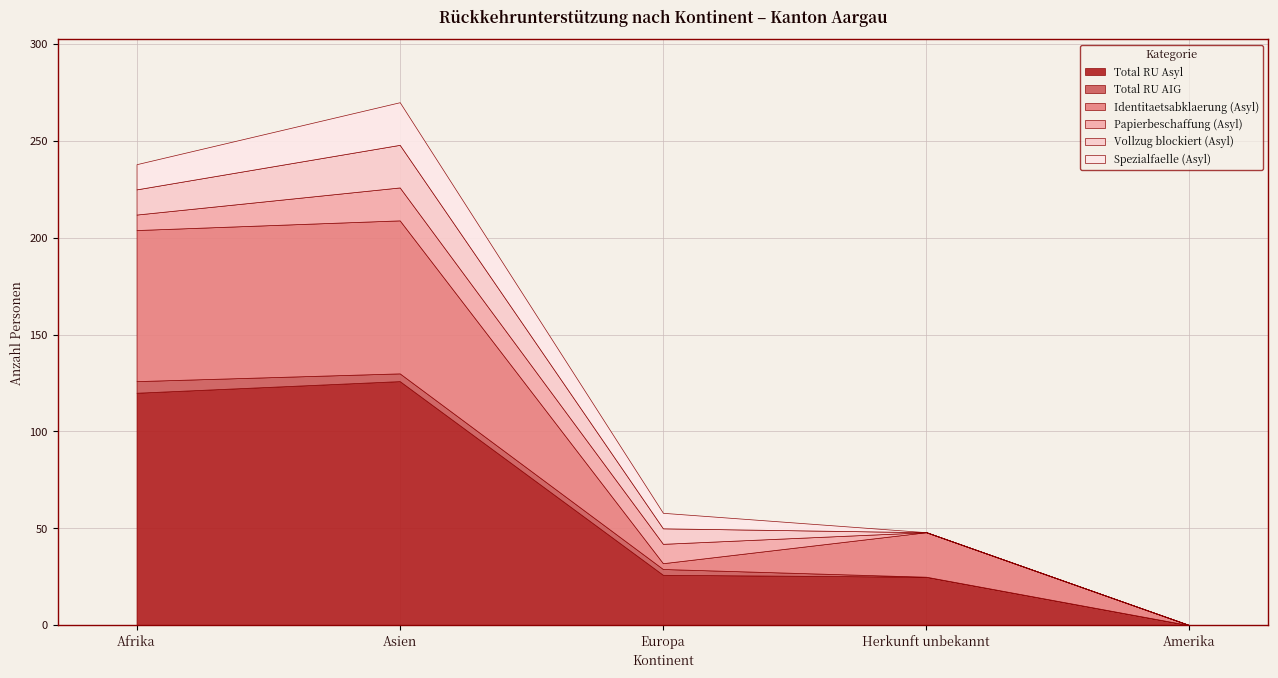

Which series has the widest spread of values?

Total RU Asyl